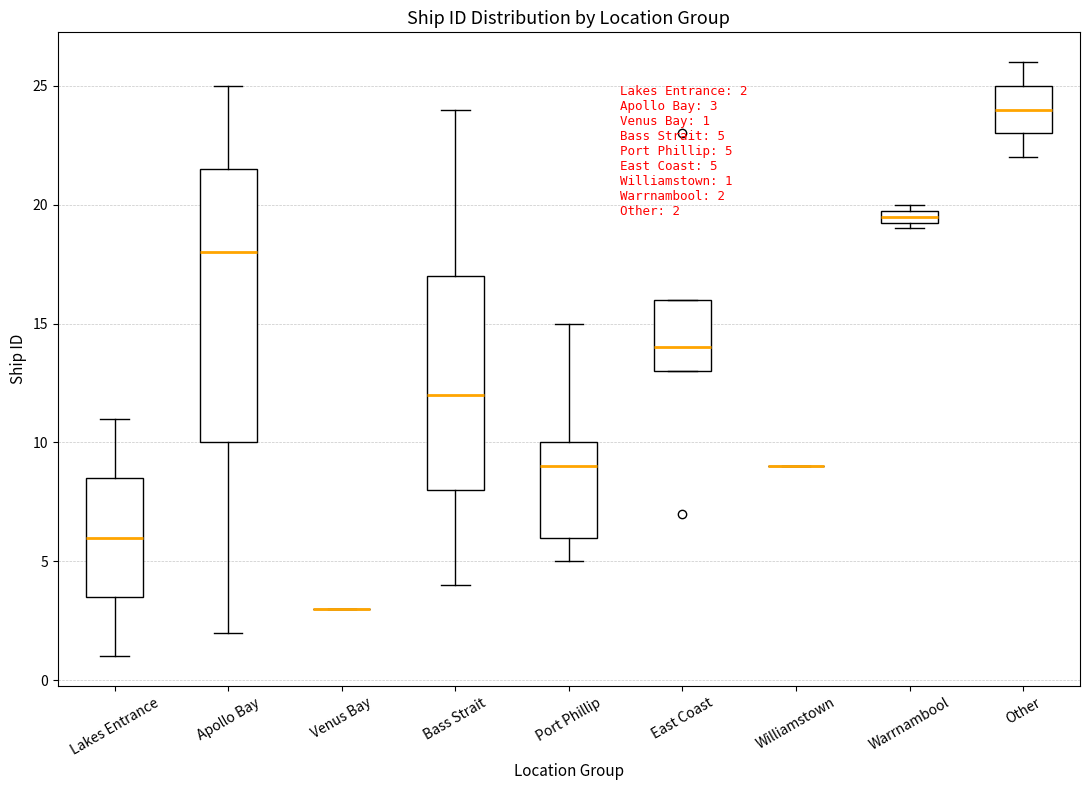

Which box is the tallest, from its lower edge to its upper edge?

Apollo Bay